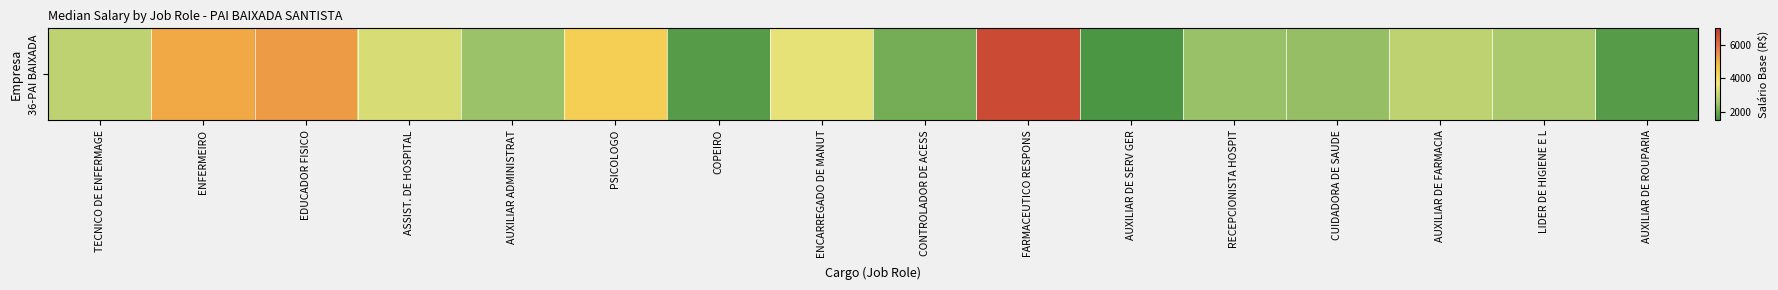

What is the change in value from AUXILIAR DE SERV GER to LIDER DE HIGIENE E L?

+999.4